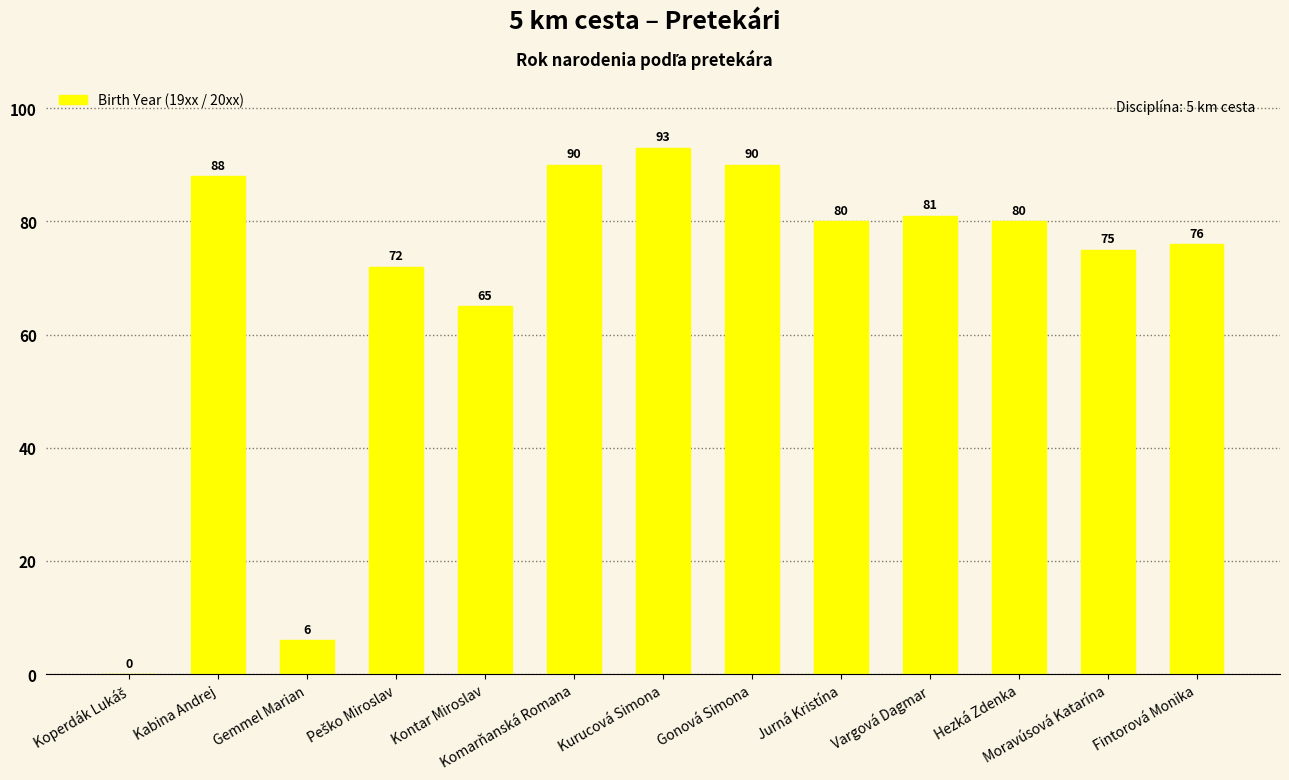

What is the change in value from Kontar Miroslav to Kurucová Simona?

+28